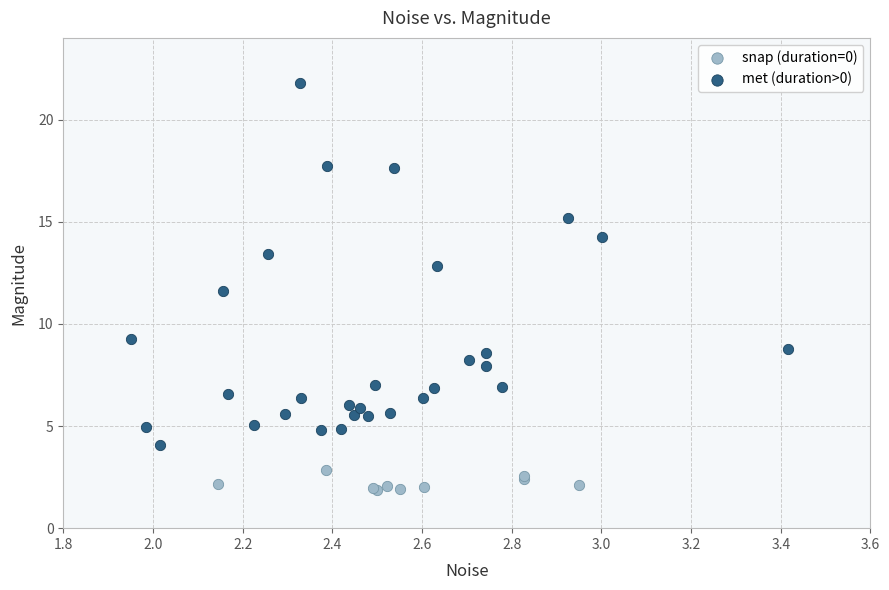

Which series reaches the minimum Y coordinate?

snap (duration=0)